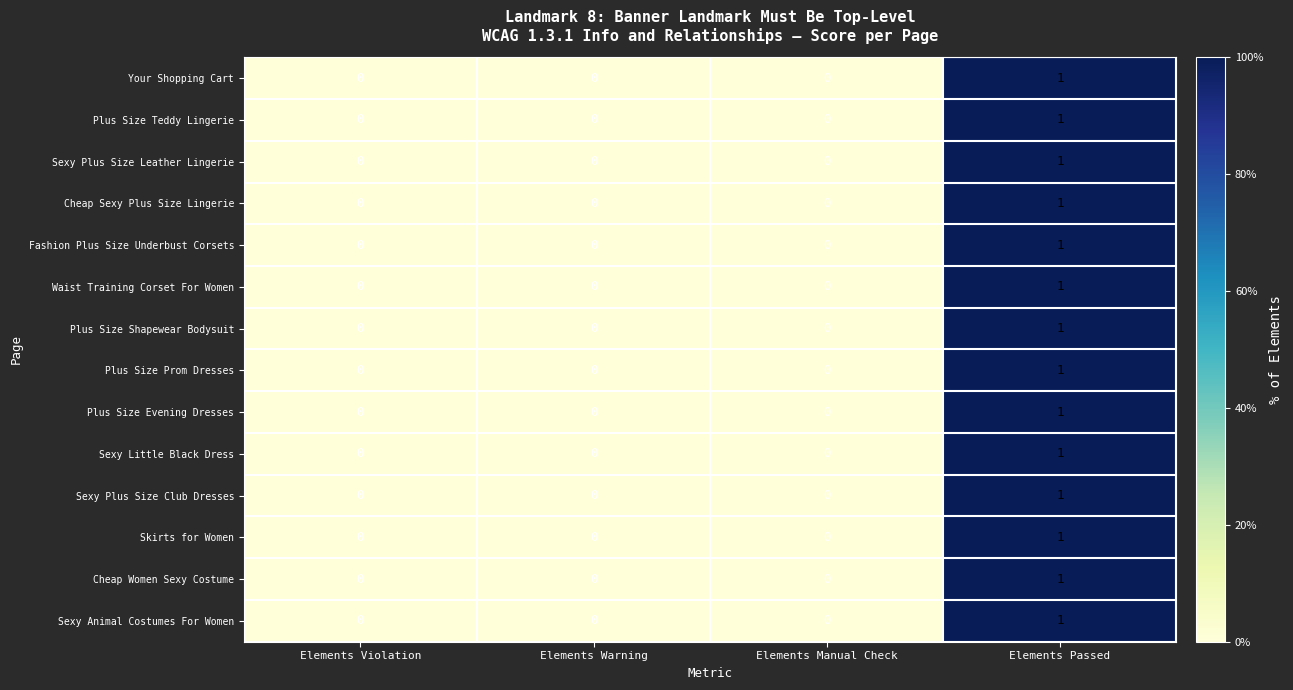

At which category is the sum across all series the highest?

Elements Passed